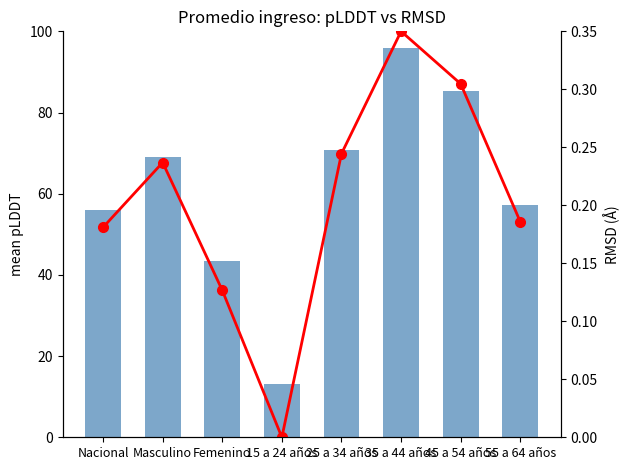

What is the difference between the second highest and minimum values in the RMSD series?

0.3